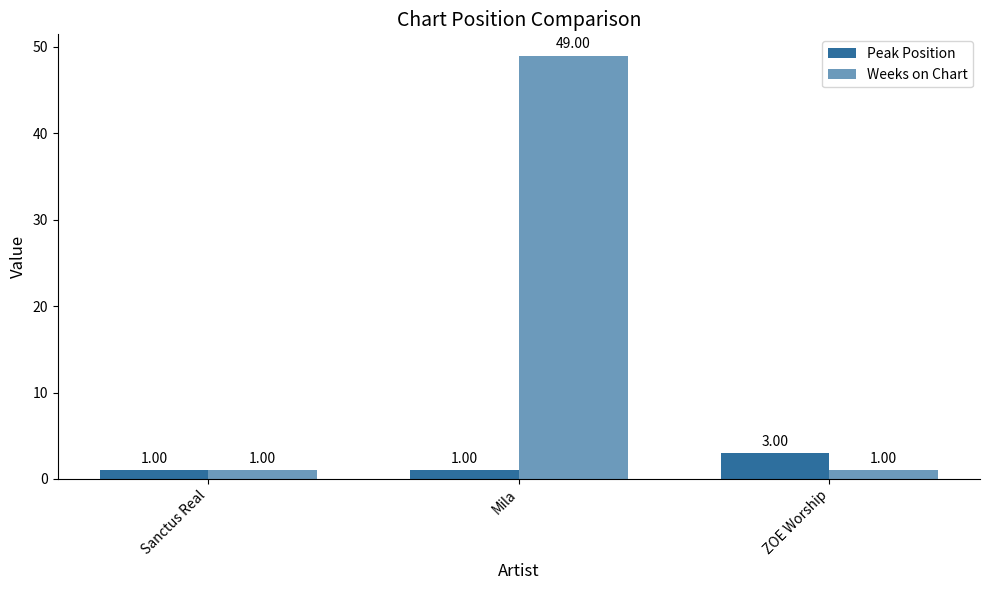

What is the label of the 1st bar from the right?

ZOE Worship